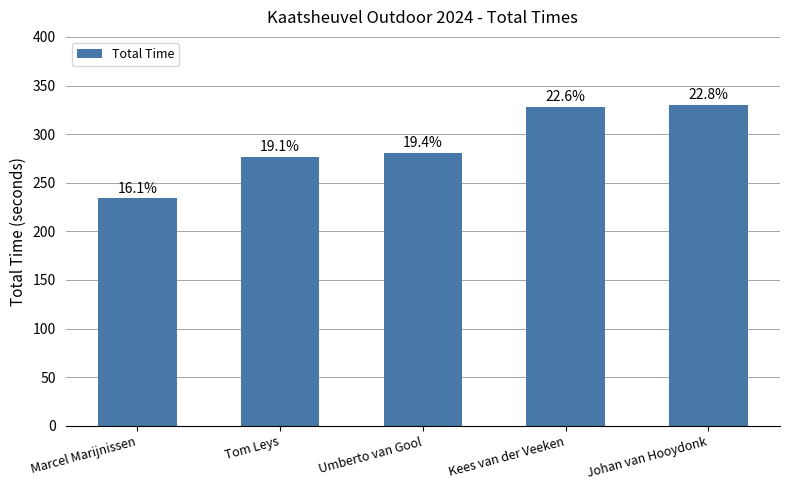

Reading left to right, what are all the values shown in this chart?

233.9	276.8	280.4	327.8	330.1